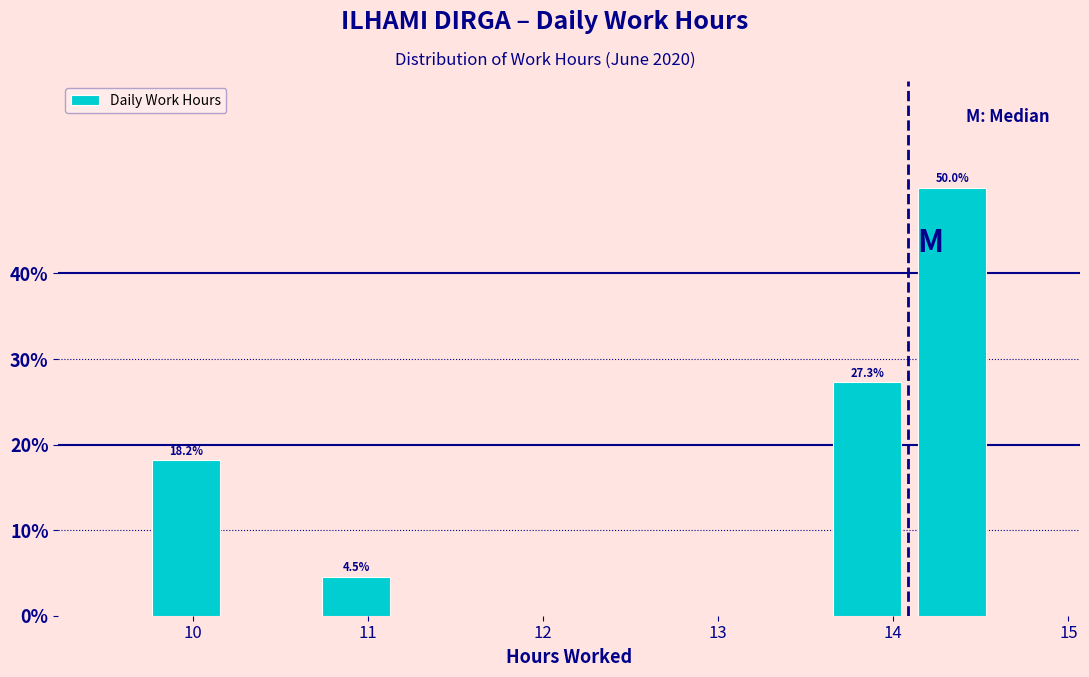

Which range on the x-axis has the tallest bar?

14.1 to 14.6